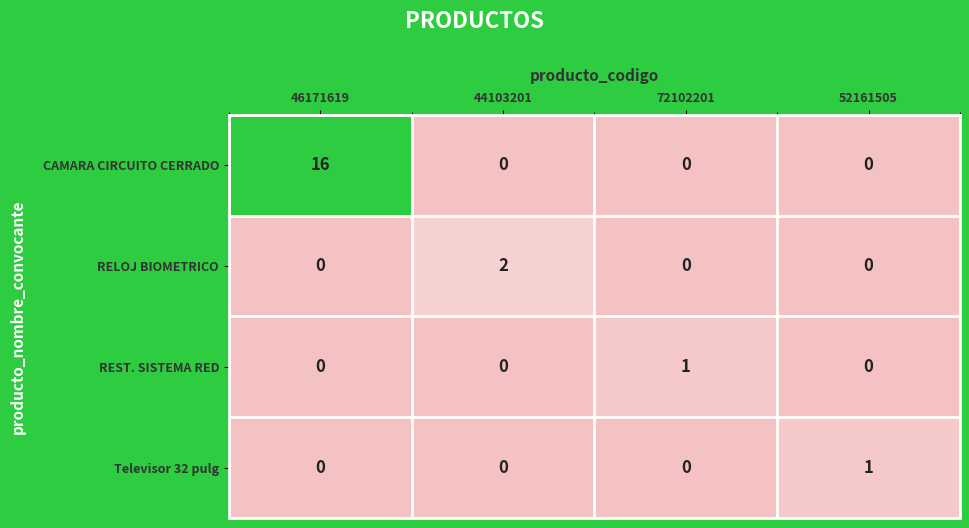

What is the difference between the maximum and second lowest values in the CAMARA CIRCUITO CERRADO series?

16